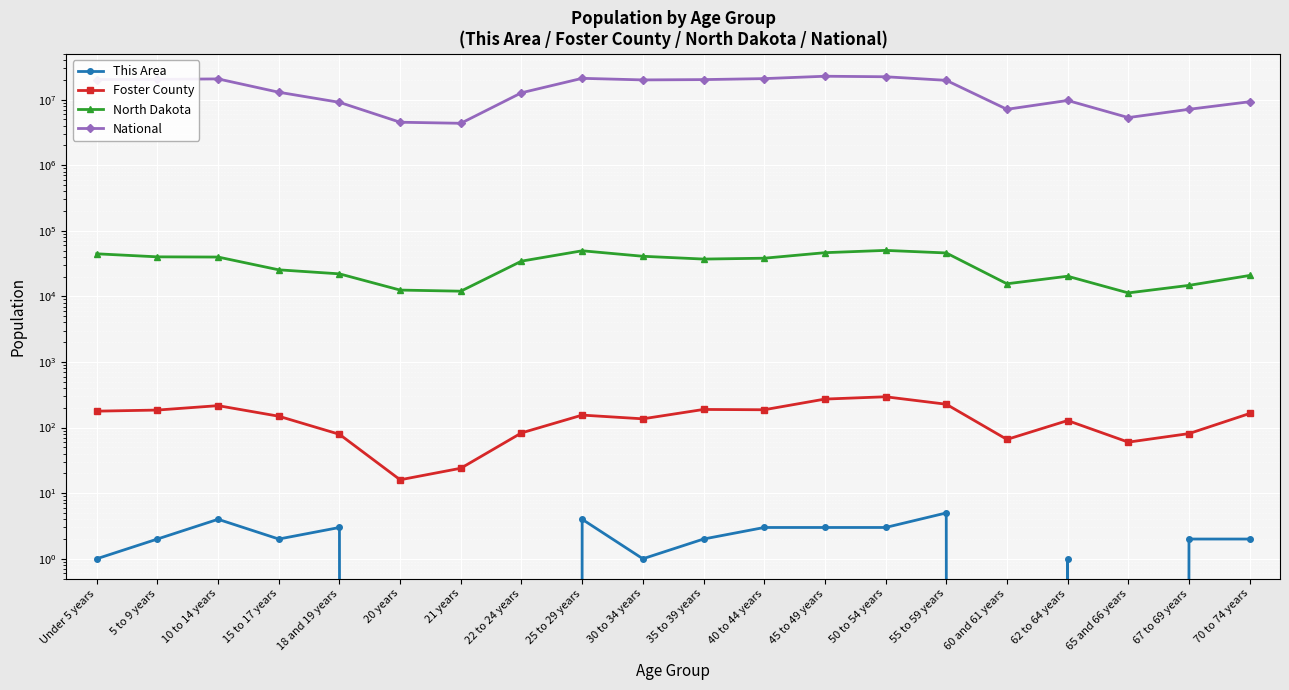

What value does the Foster County series have at 55 to 59 years, to the nearest 50?

250